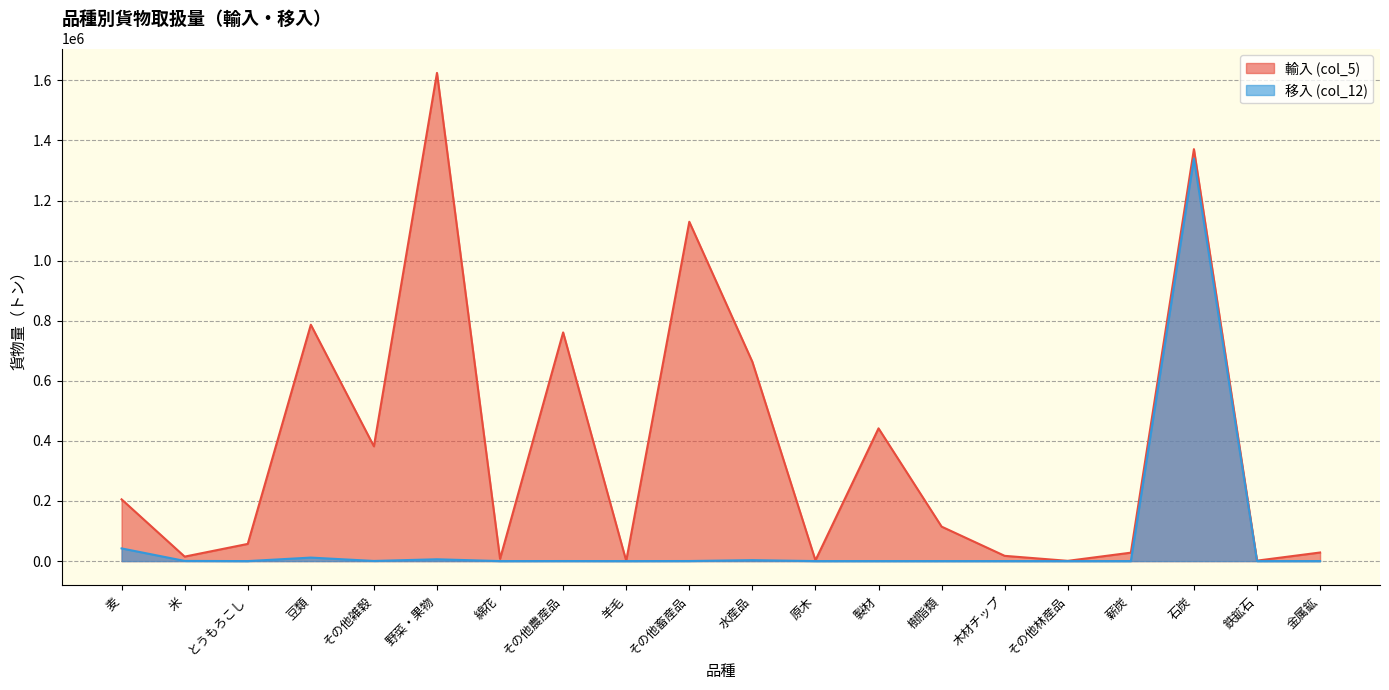

What is the difference between the second highest and second lowest values in the 移入 (col_12) series?

42189